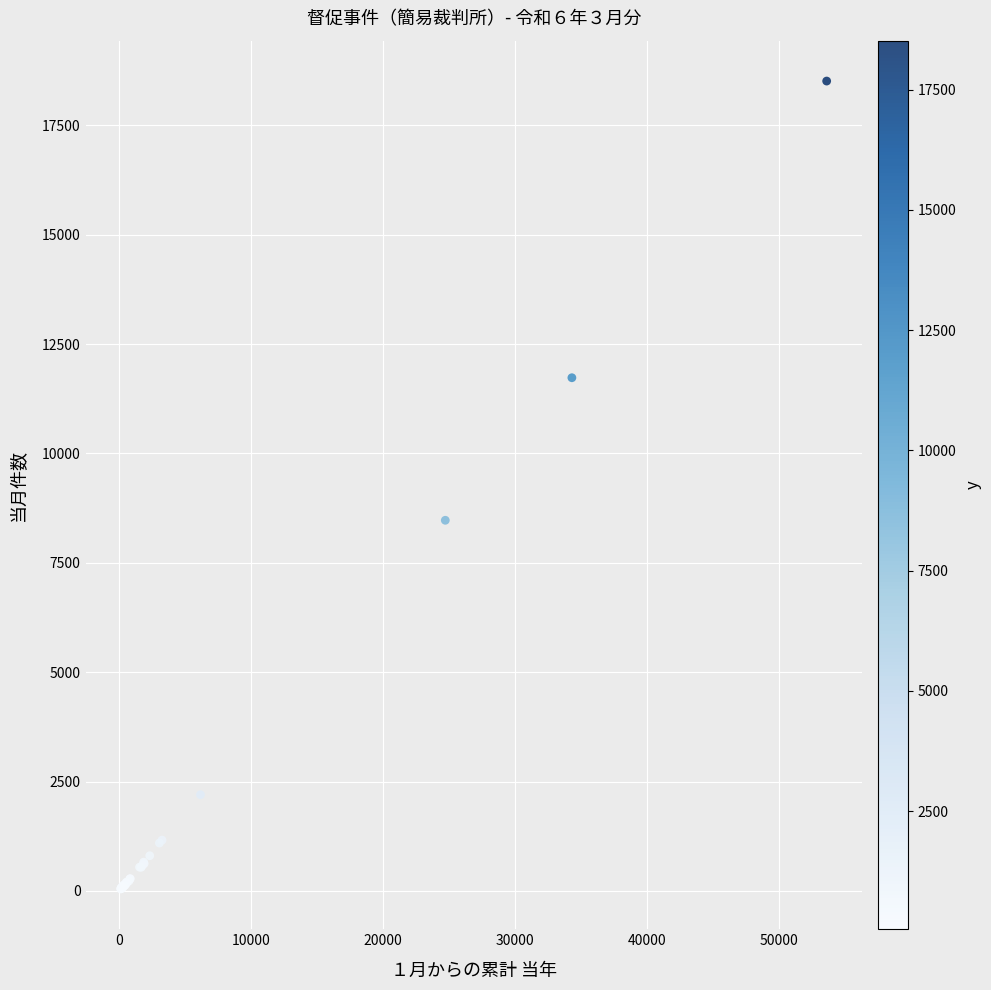

What Y value in the scatter plot is closest to 9280?

8473